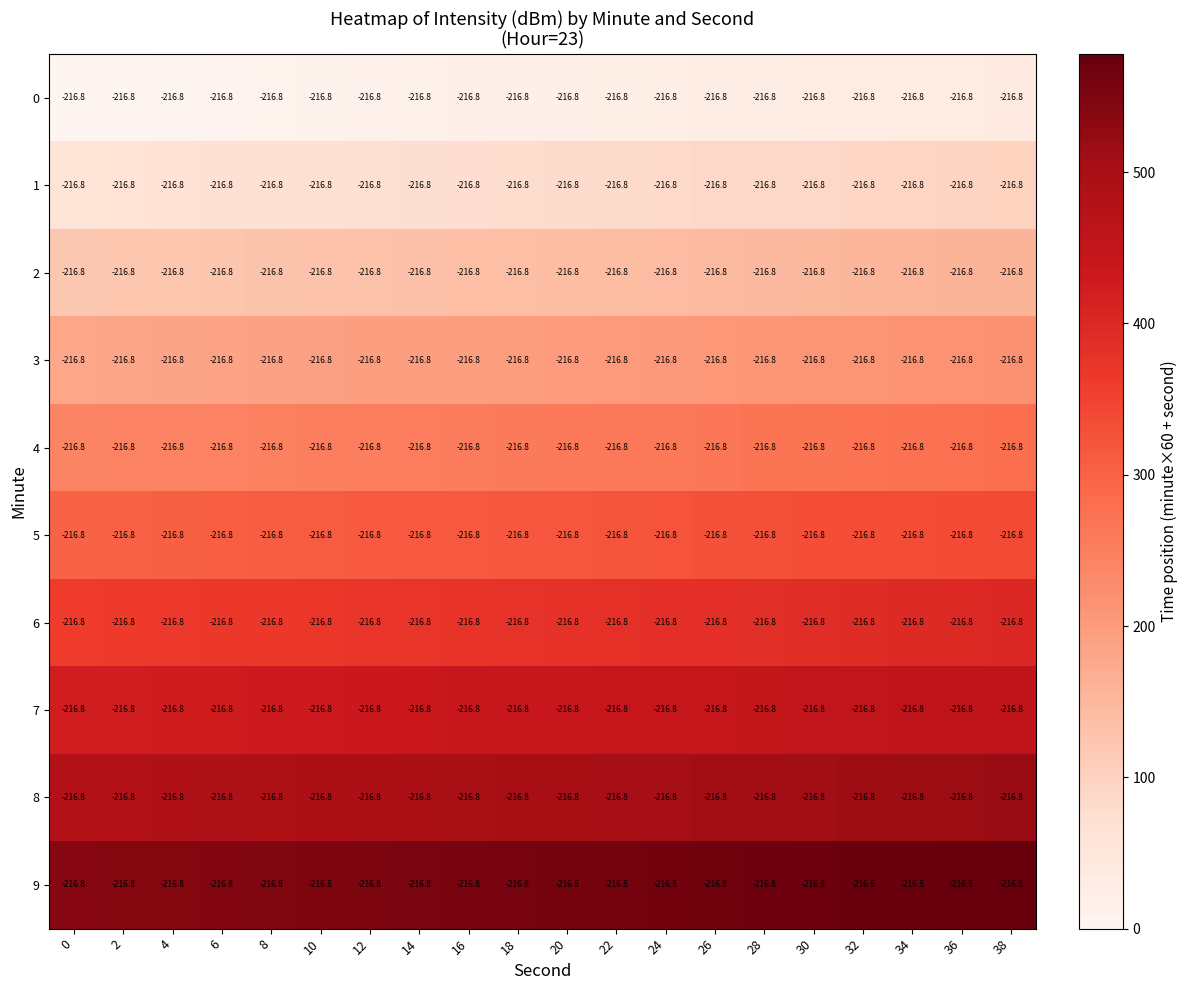

Is the value of 9 at 24 greater than the value of 4 at 14?

Yes